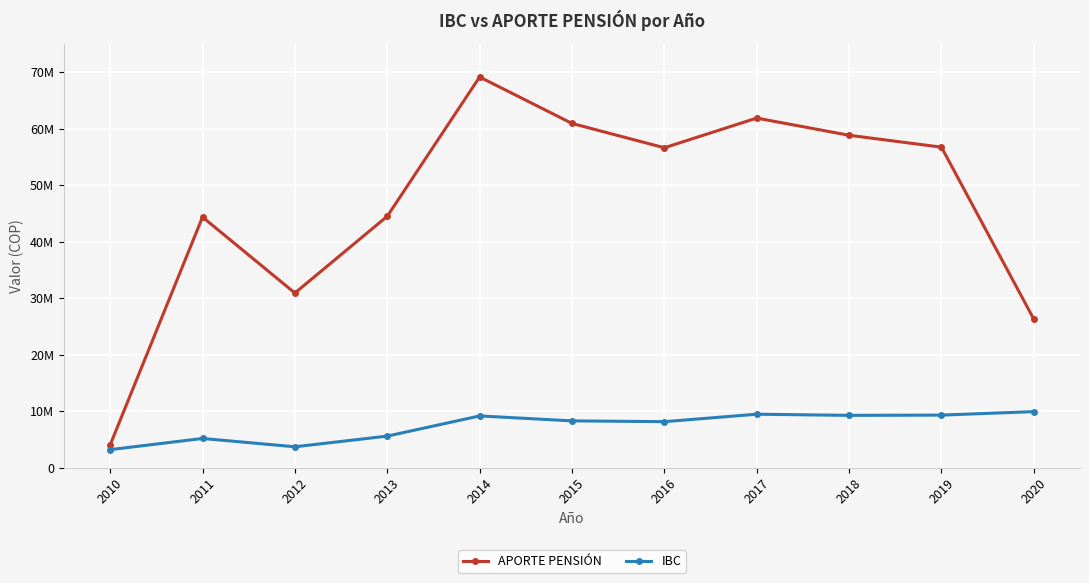

Between 2010 and 2013, which series saw the biggest shift?

APORTE PENSIÓN